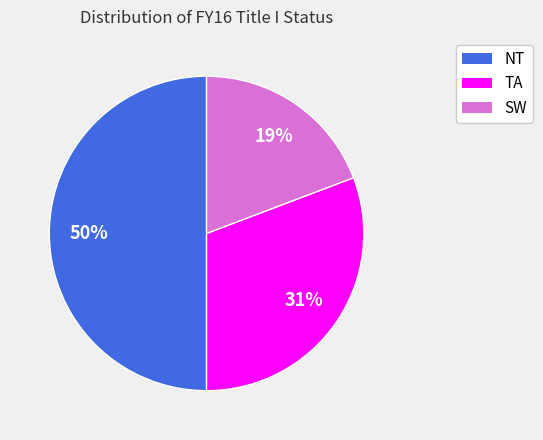

To the nearest percent, what is the average slice percentage?

33%